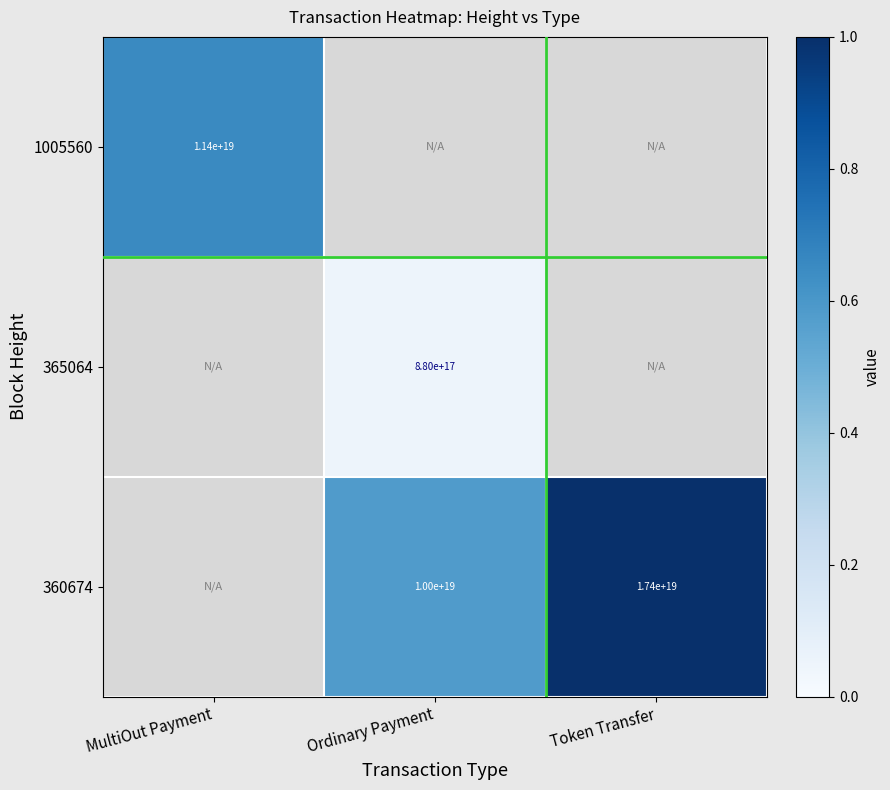

Is it true that 365064 equals 880000000000000000 at Ordinary Payment?

True